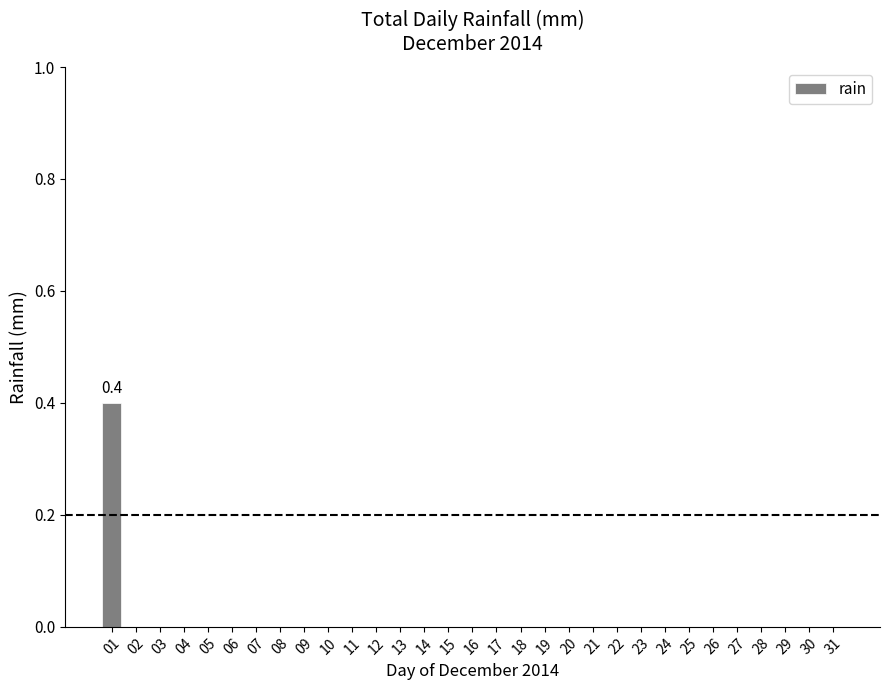

What is the greatest value displayed?

0.4